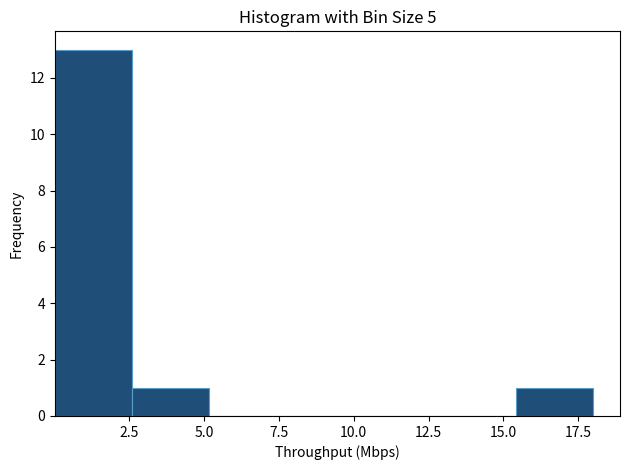

What is the height of the bar covering 15.5 to 18.0 on the x-axis? Neither the bar edges nor the heights are printed on the chart, so give them approximately, as read against the axes.

1